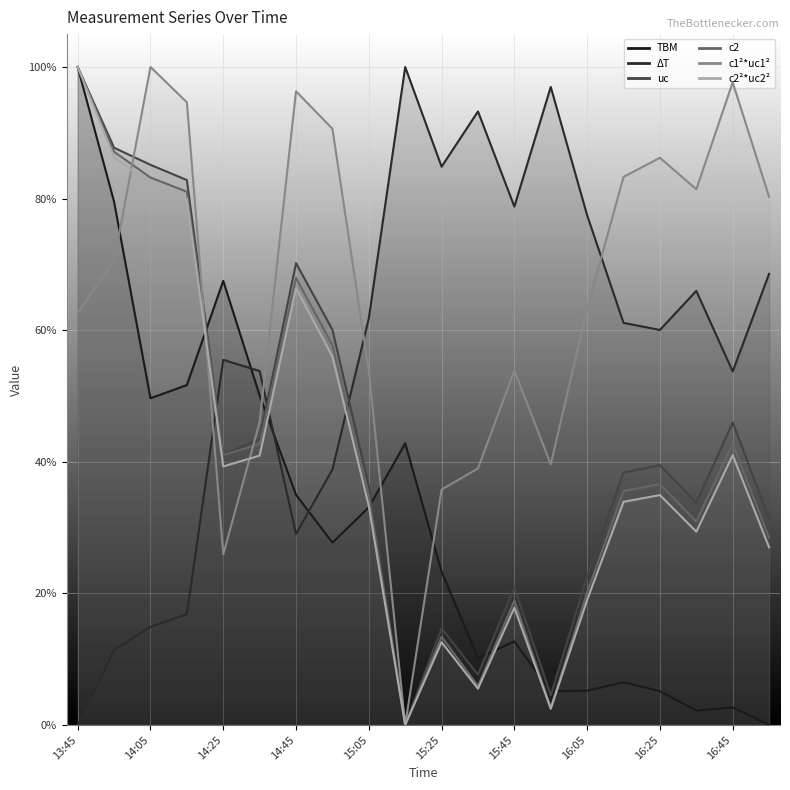

Where do c2²*uc2² and c1²*uc1² first cross each other?

13:55 and 14:05